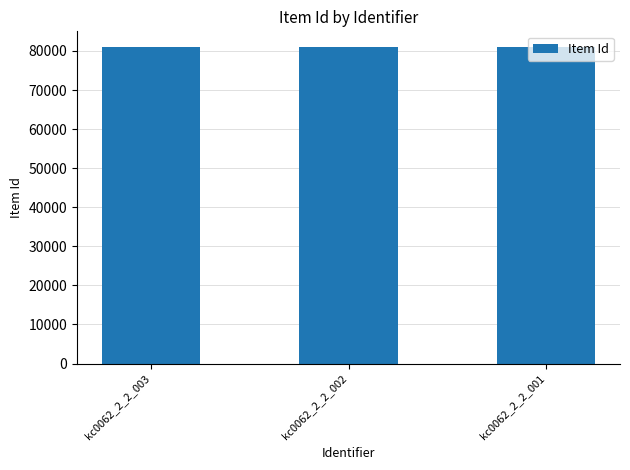

What is the difference between the values at kc0062_2_2_001 and kc0062_2_2_003?

2